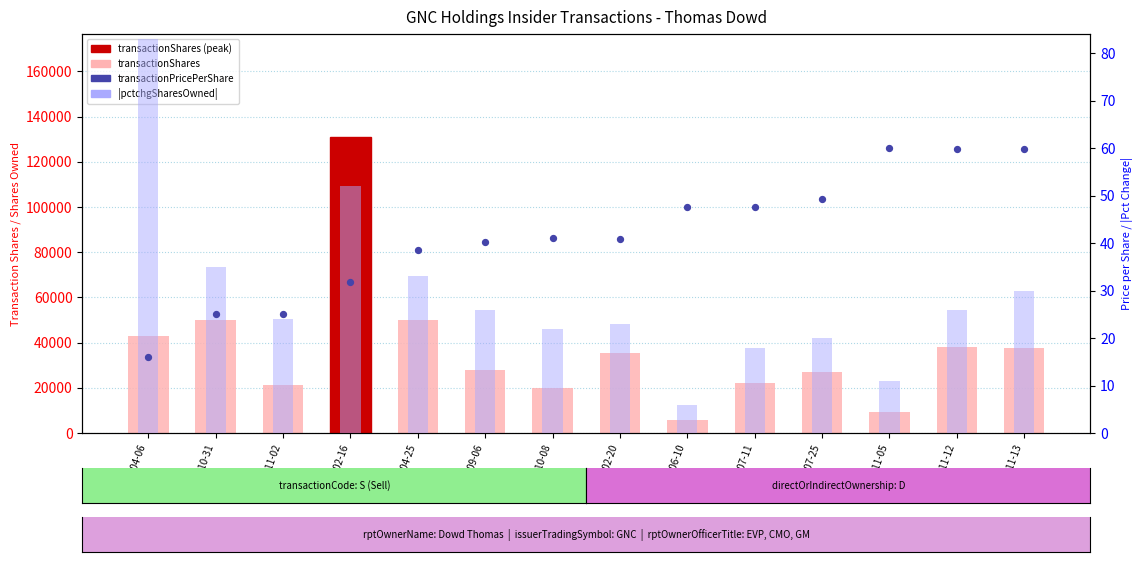

At how many categories does at least one series exceed 17771?

12